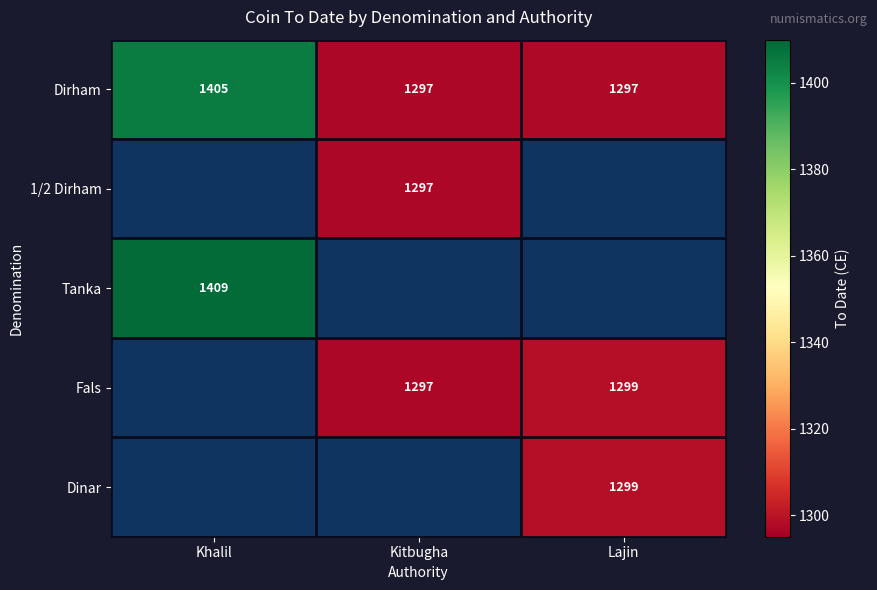

The value of 1/2 Dirham at Kitbugha is 1297. True or false?

True